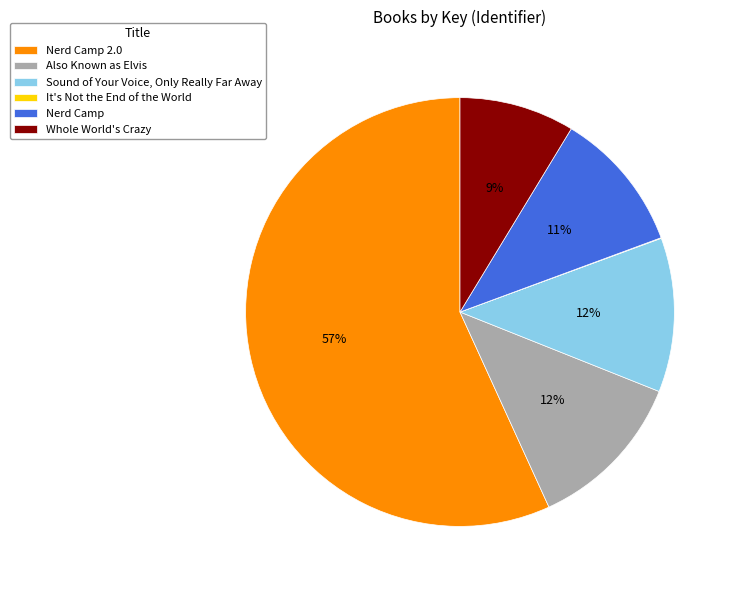

Is the sum of Also Known as Elvis and Nerd Camp 2.0 greater than half?

Yes